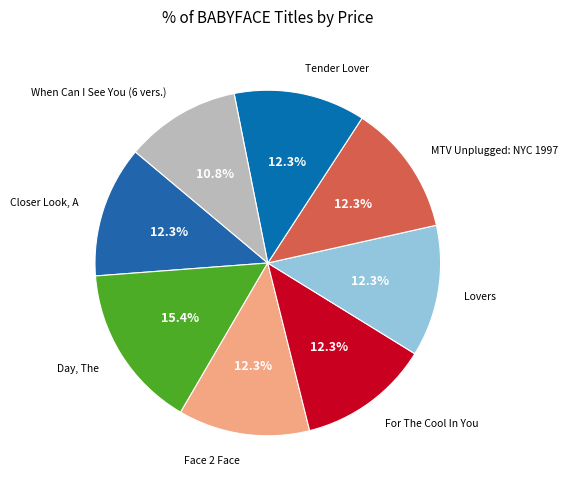

To the nearest percent, what portion does Day, The represent?

15%